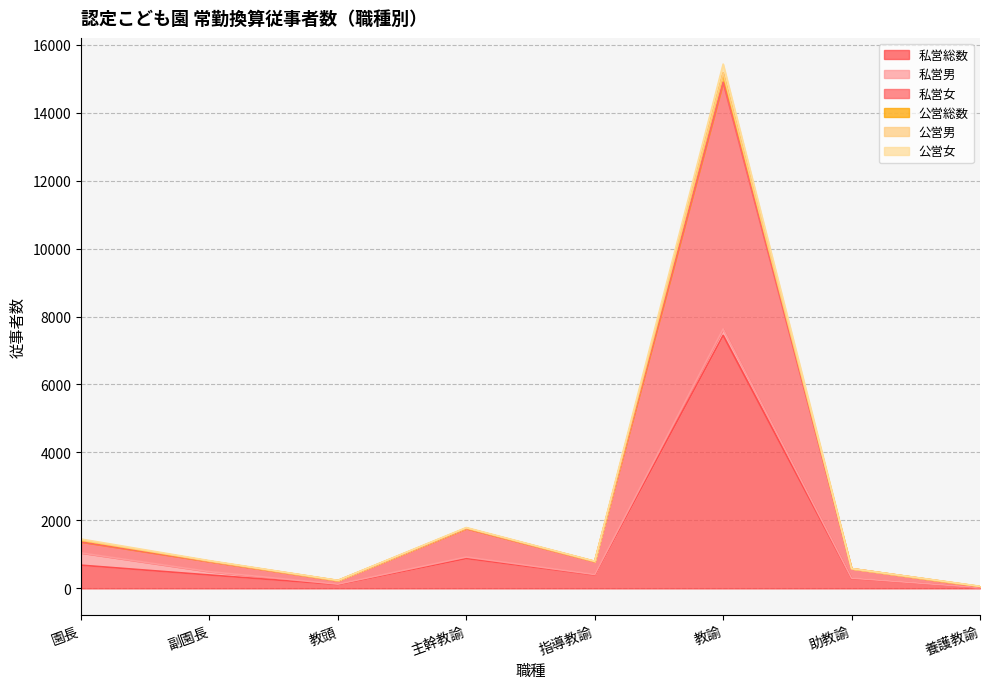

True or false: 私営女 and 私営総数 intersect in this chart.

False